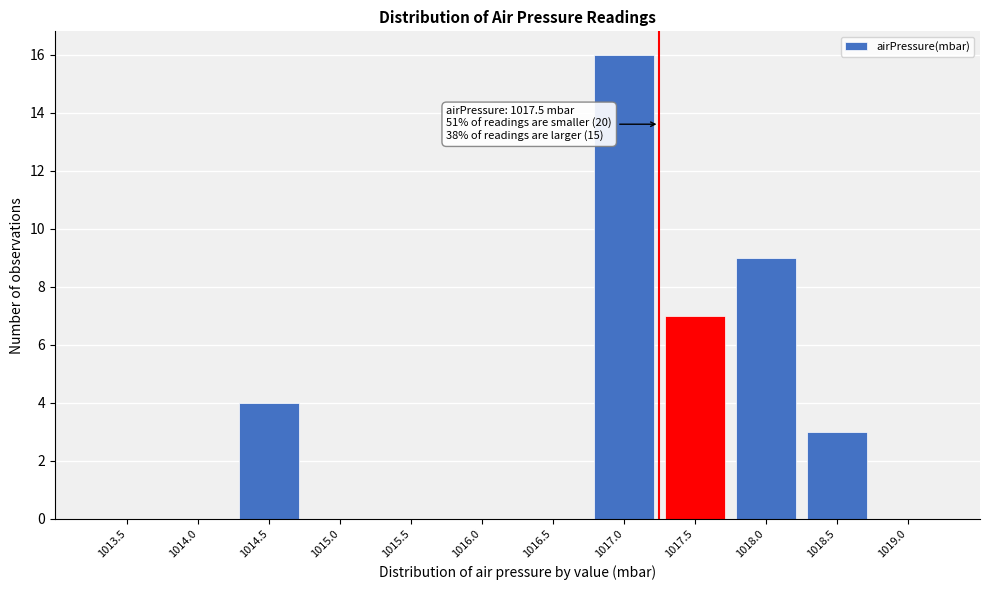

Reading left to right, what are all the values shown in this chart?

1013.5=0	1014.0=0	1014.5=4	1015.0=0	1015.5=0	1016.0=0	1016.5=0	1017.0=16	1017.5=7	1018.0=9	1018.5=3	1019.0=0